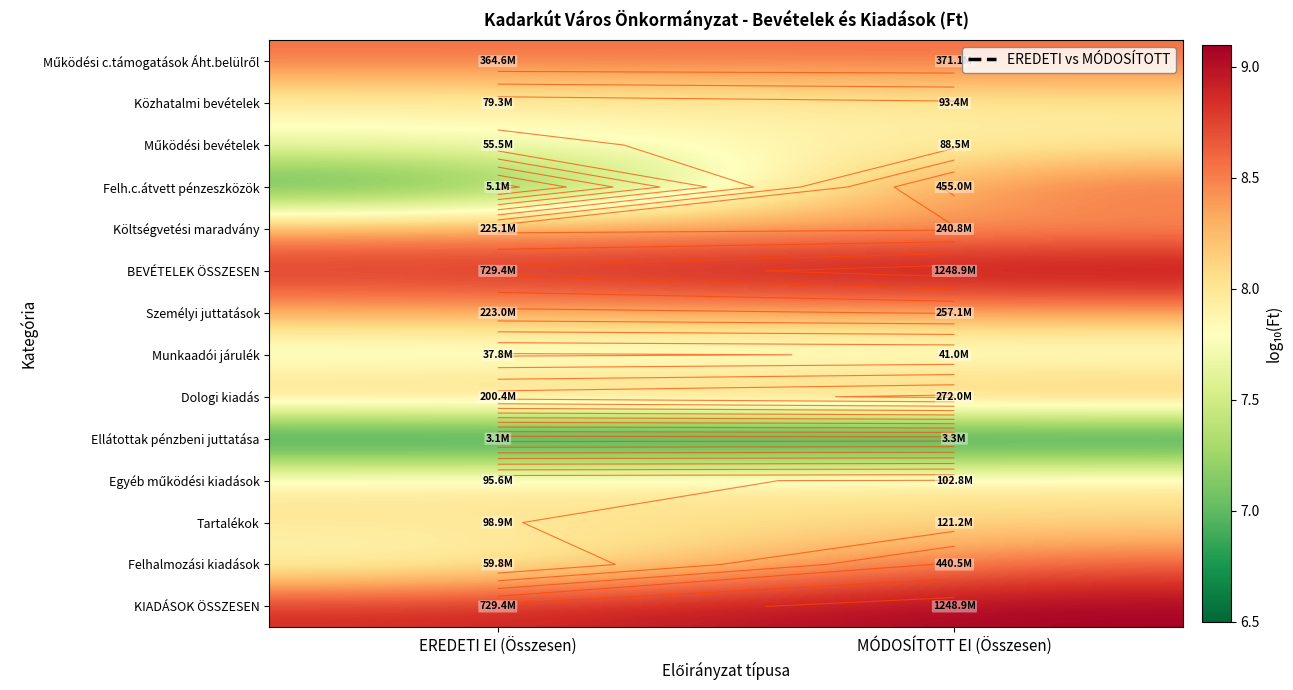

What is the maximum value for BEVÉTELEK ÖSSZESEN?

9.1